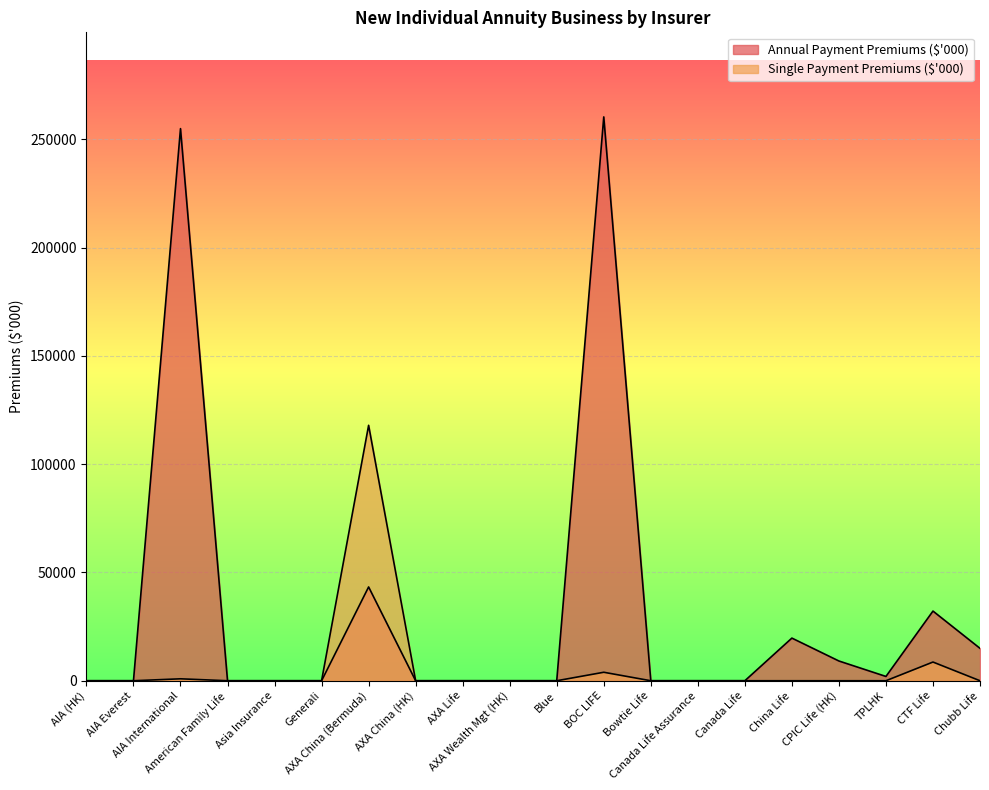

Which category has the highest value in the Annual Payment Premiums ($'000) series?

BOC LIFE